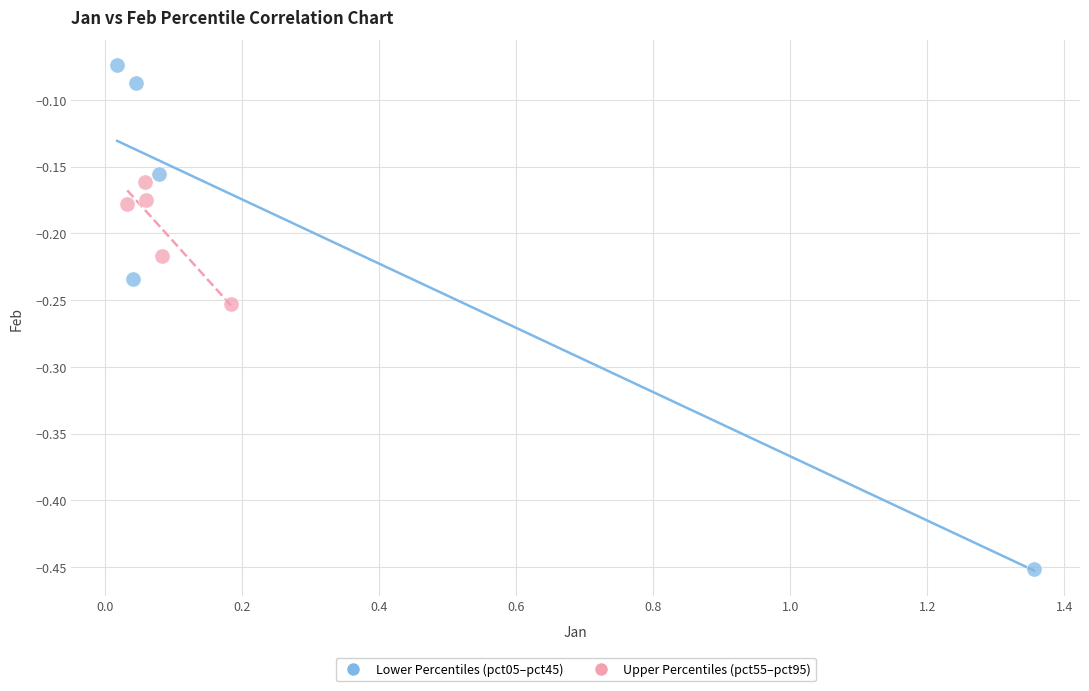

Which series contains the highest Y value?

Lower Percentiles (pct05–pct45)